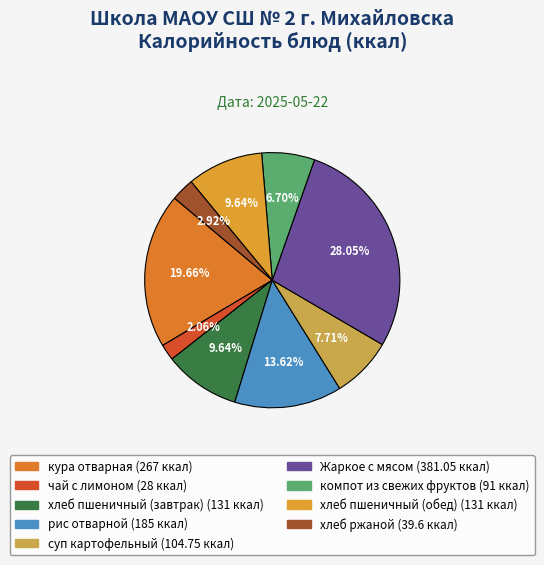

Which slice is the largest?

Жаркое с мясом